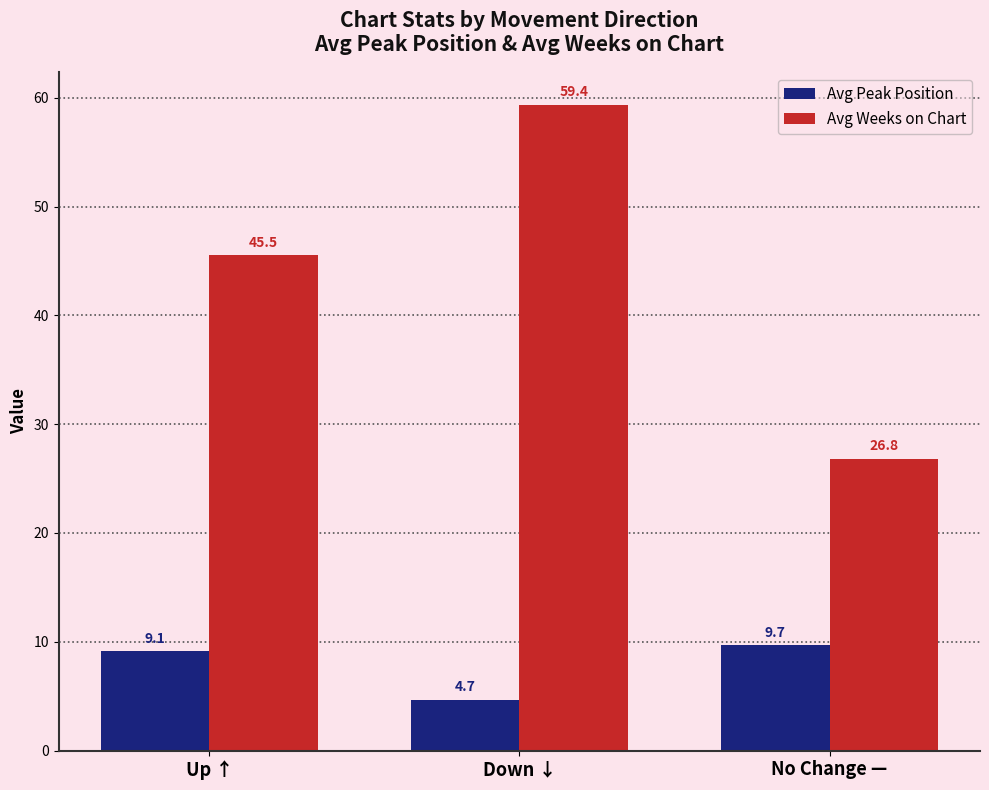

What is the maximum value shown in the chart?

59.4